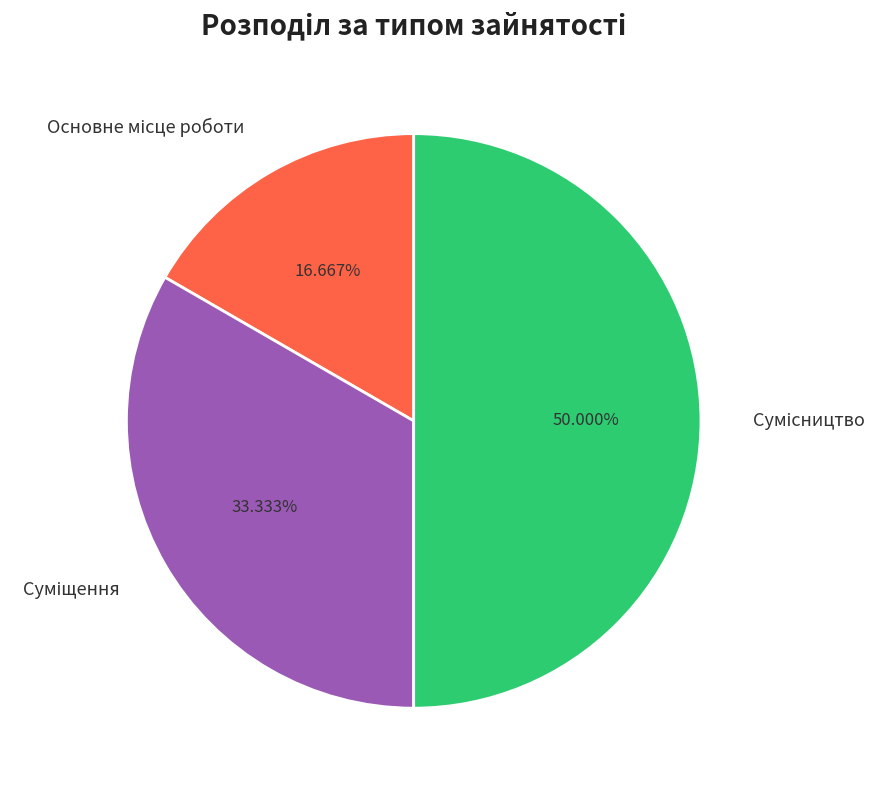

Is Суміщення the majority of the pie?

No